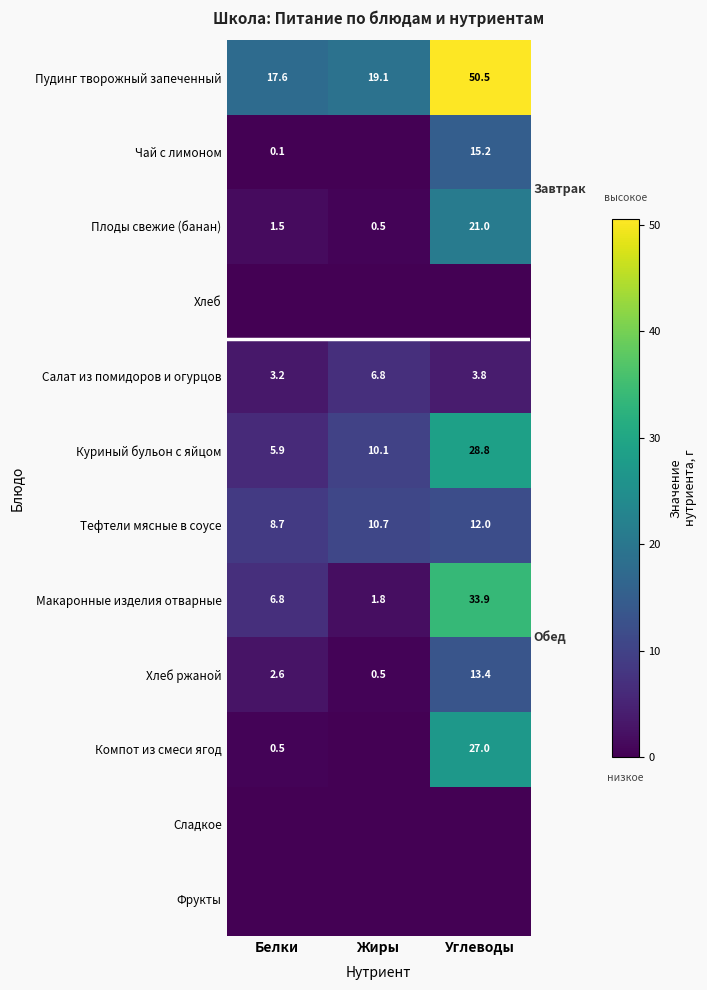

What is the difference between the maximum and minimum values in the Пудинг творожный запеченный series?

32.9